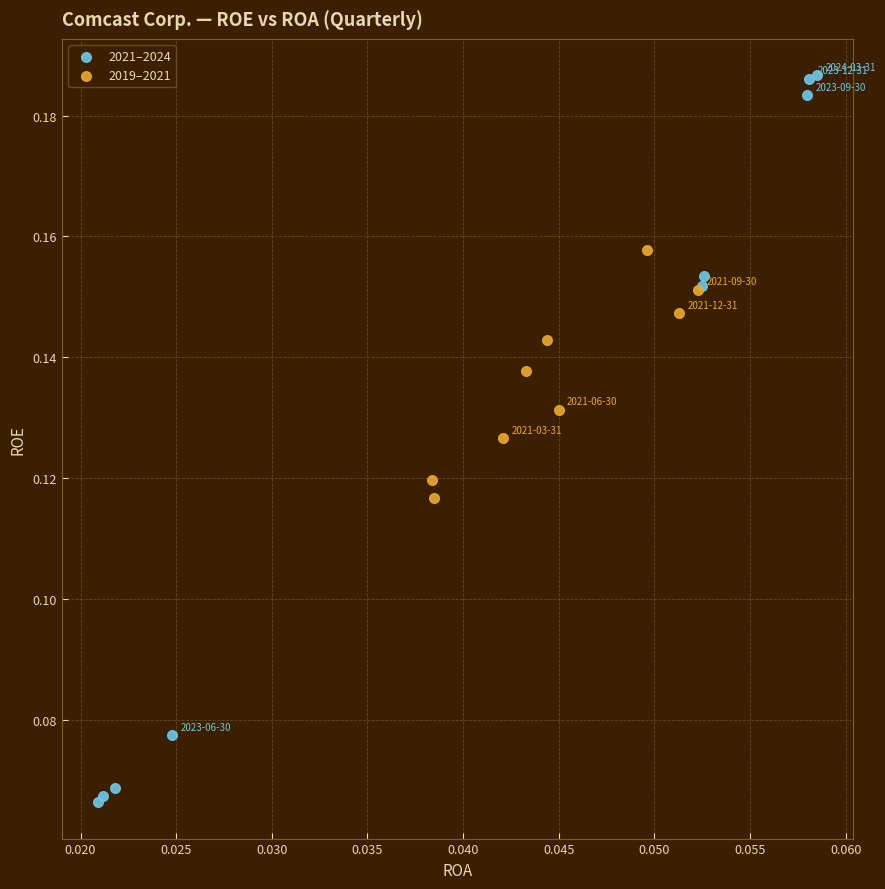

Which series reaches the minimum Y coordinate?

2021–2024